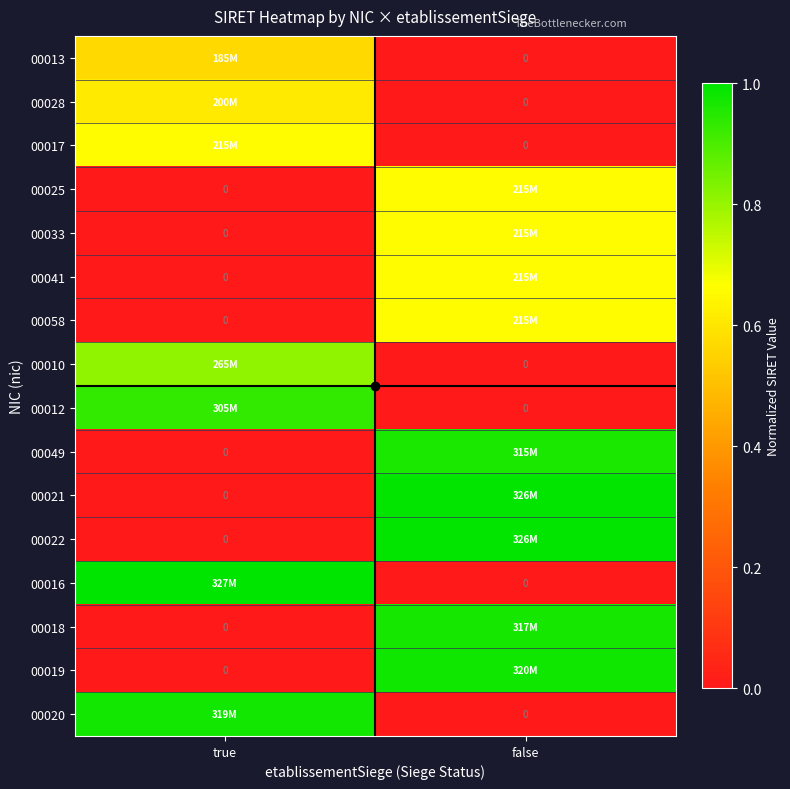

At which category does the chart reach its peak across all series?

true